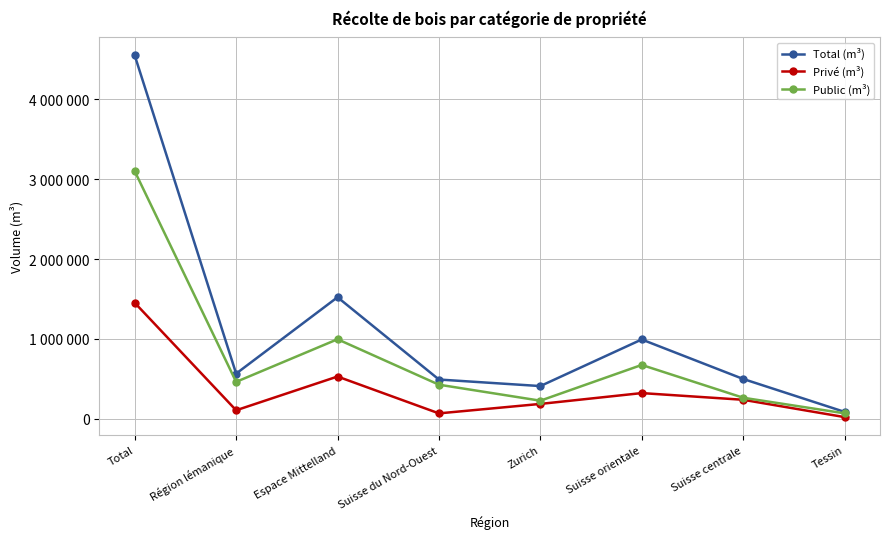

What is the spread (max minus min) of values at Région lémanique?

459726